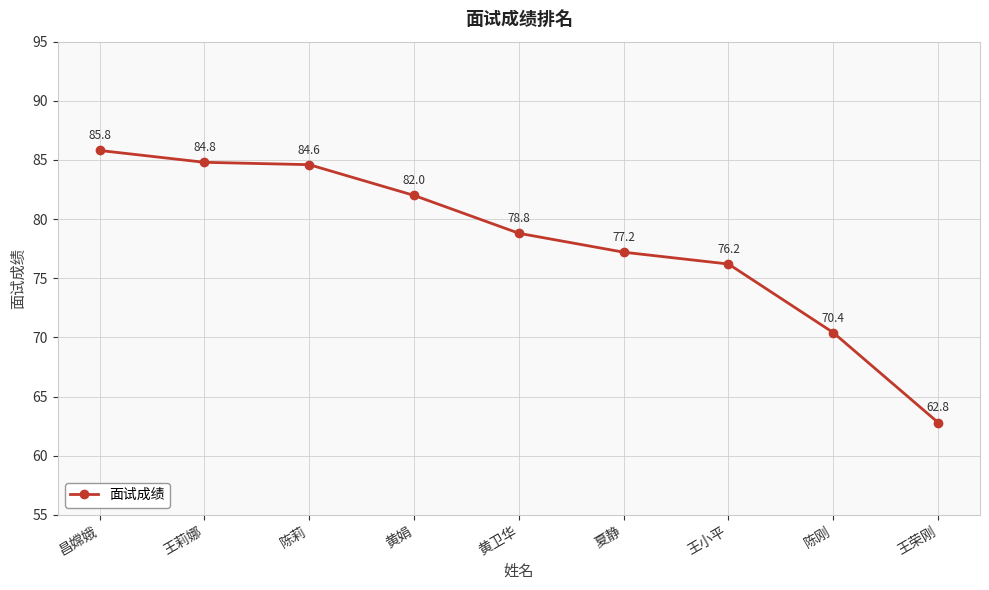

What is the sum of the values at 王莉娜 and 王荣刚?

147.6